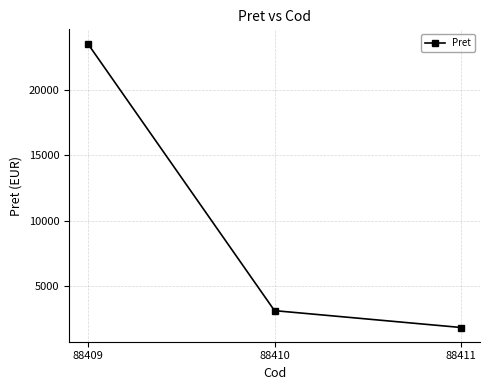

Count the number of data series in this chart.

1